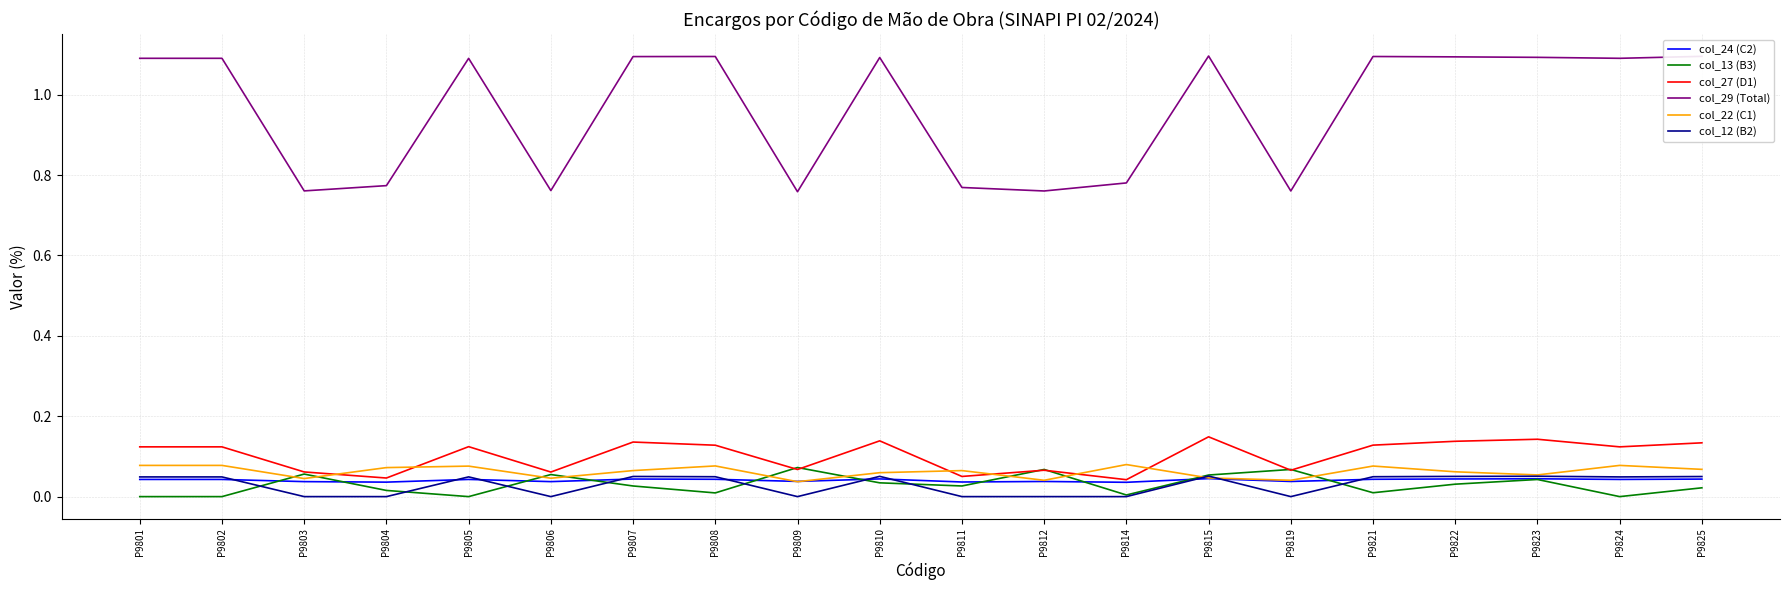

At how many categories does at least one series exceed 0?

20